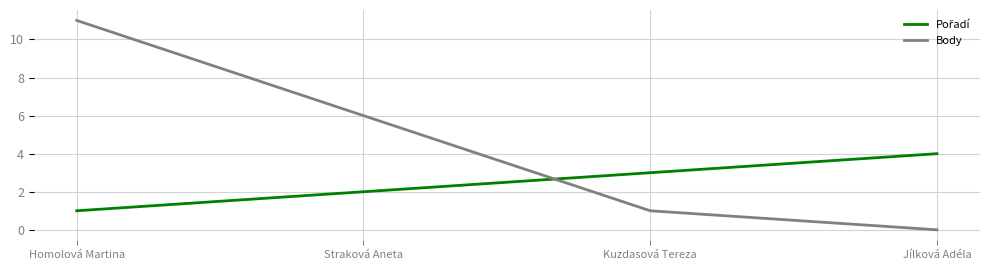

How many values in Body are above zero?

3